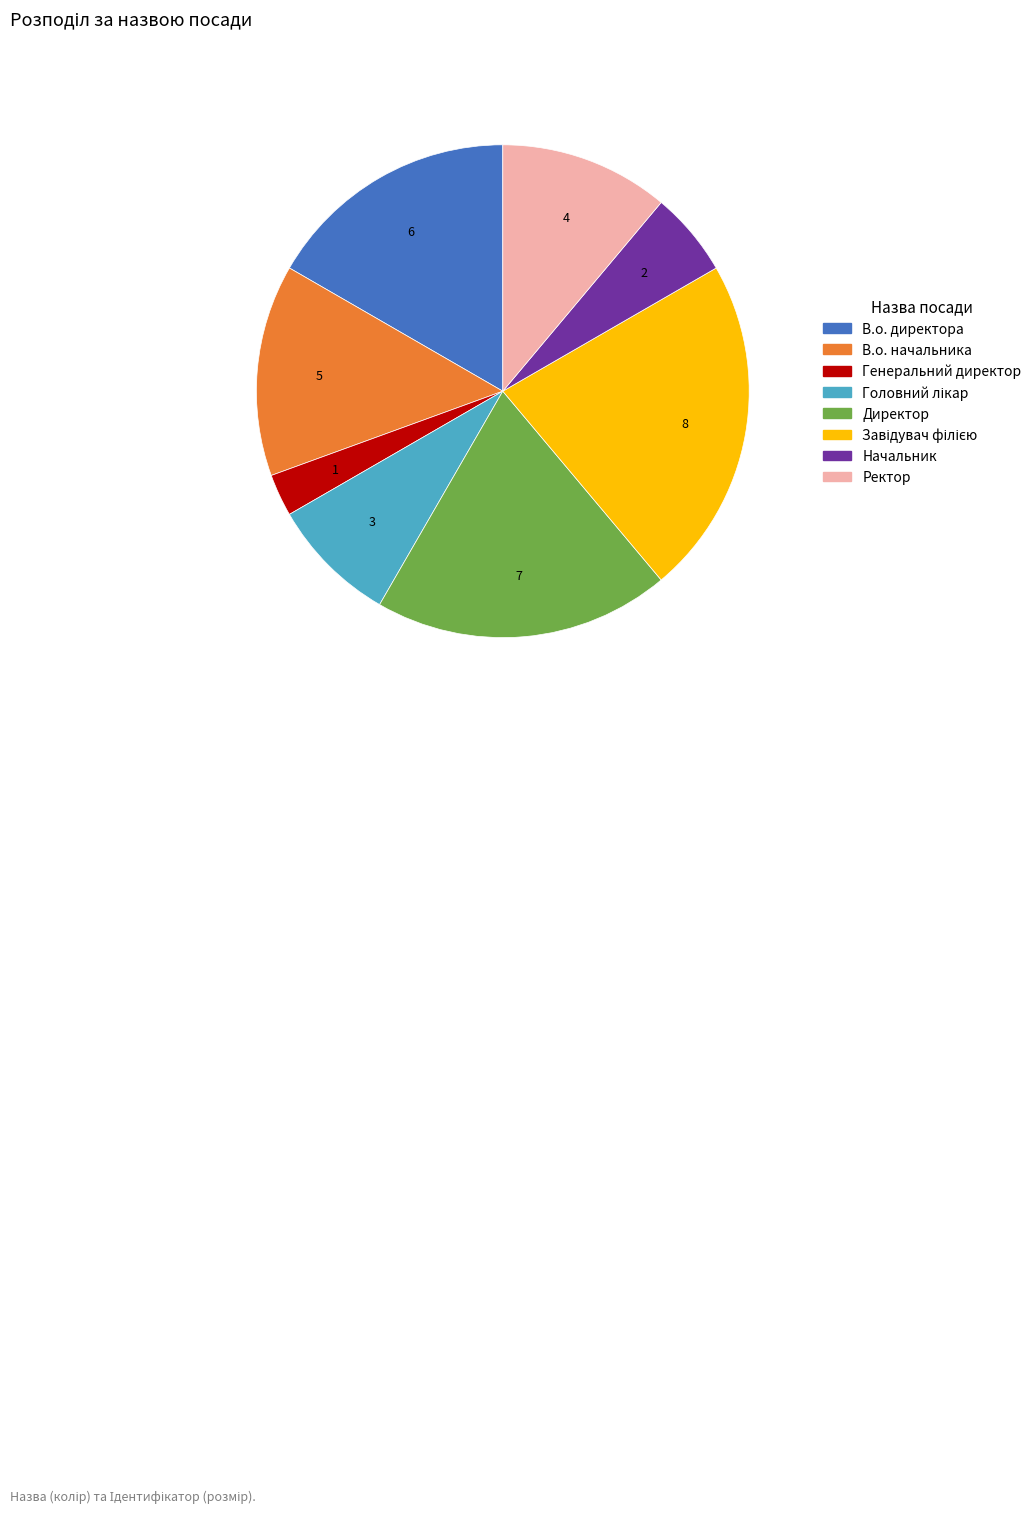

Is it true that В.о. директора is 17% of the pie?

True